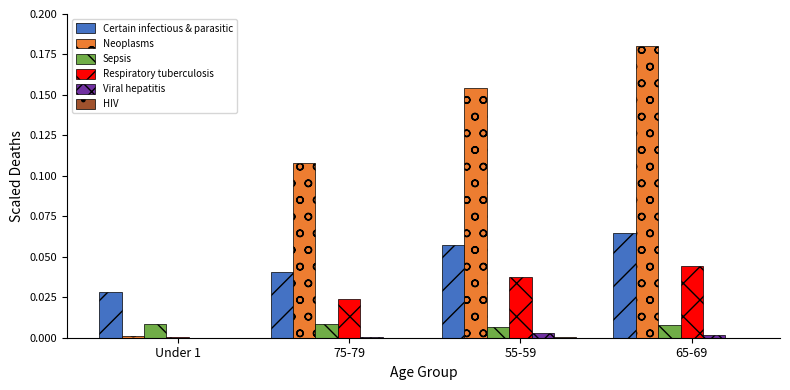

Which category has the highest value in the Neoplasms series?

65-69